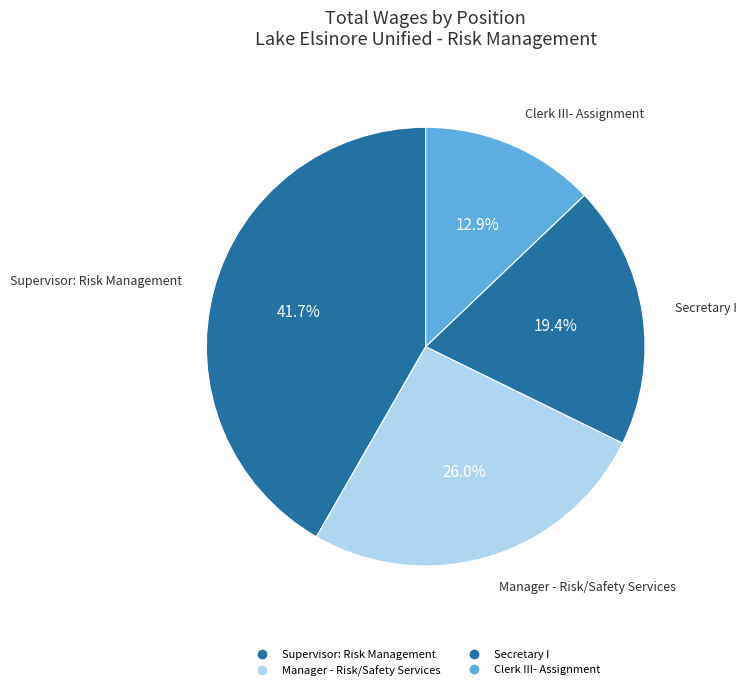

Which slice is the smallest?

Clerk III- Assignment